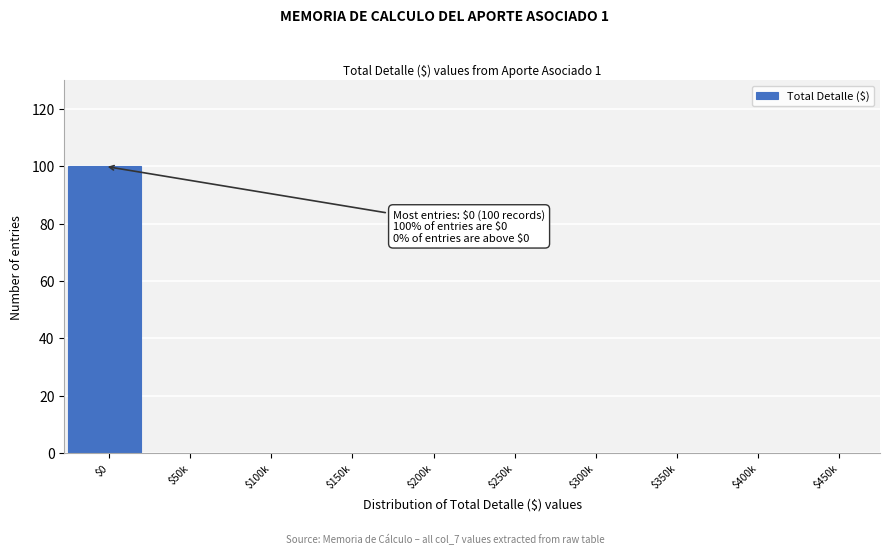

What is the sum of all values?

100